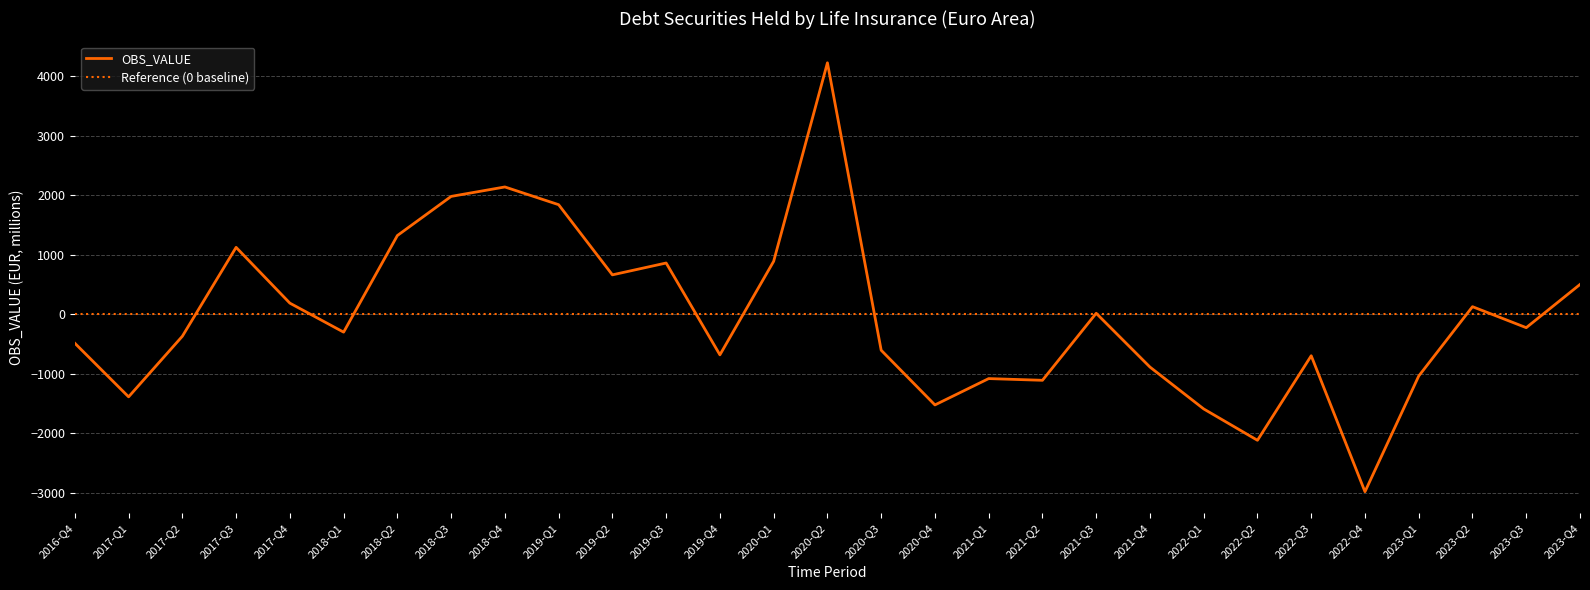

Where does the data first go above -301?

2017-Q3